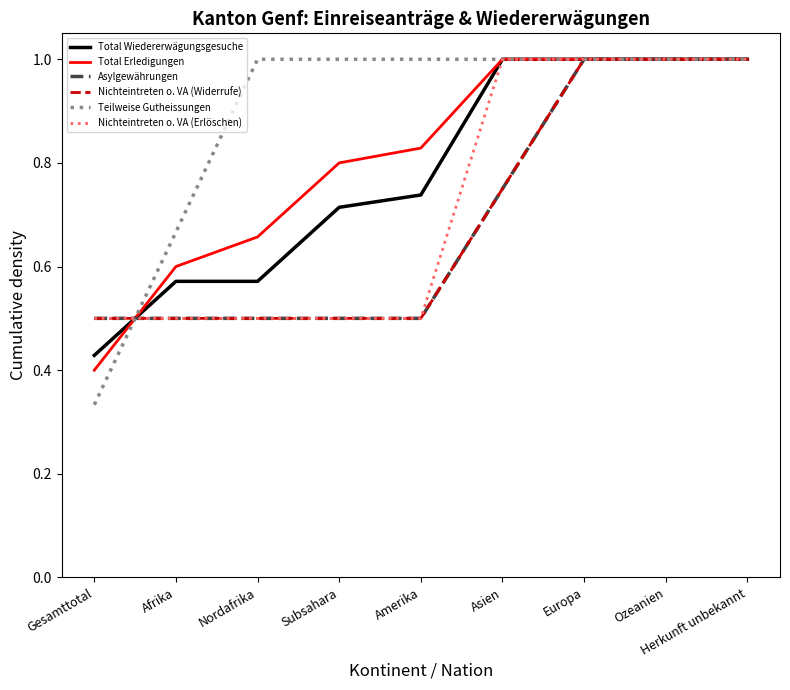

What is the sum of the Nichteintreten o. VA (Widerrufe) values at Asien and Ozeanien?

1.8